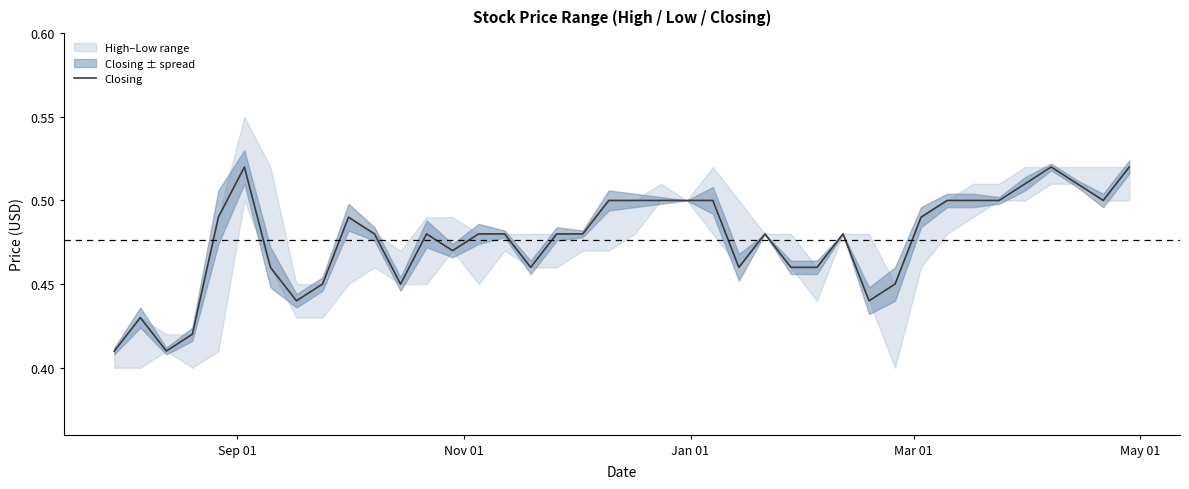

How many data points does each series have?

40